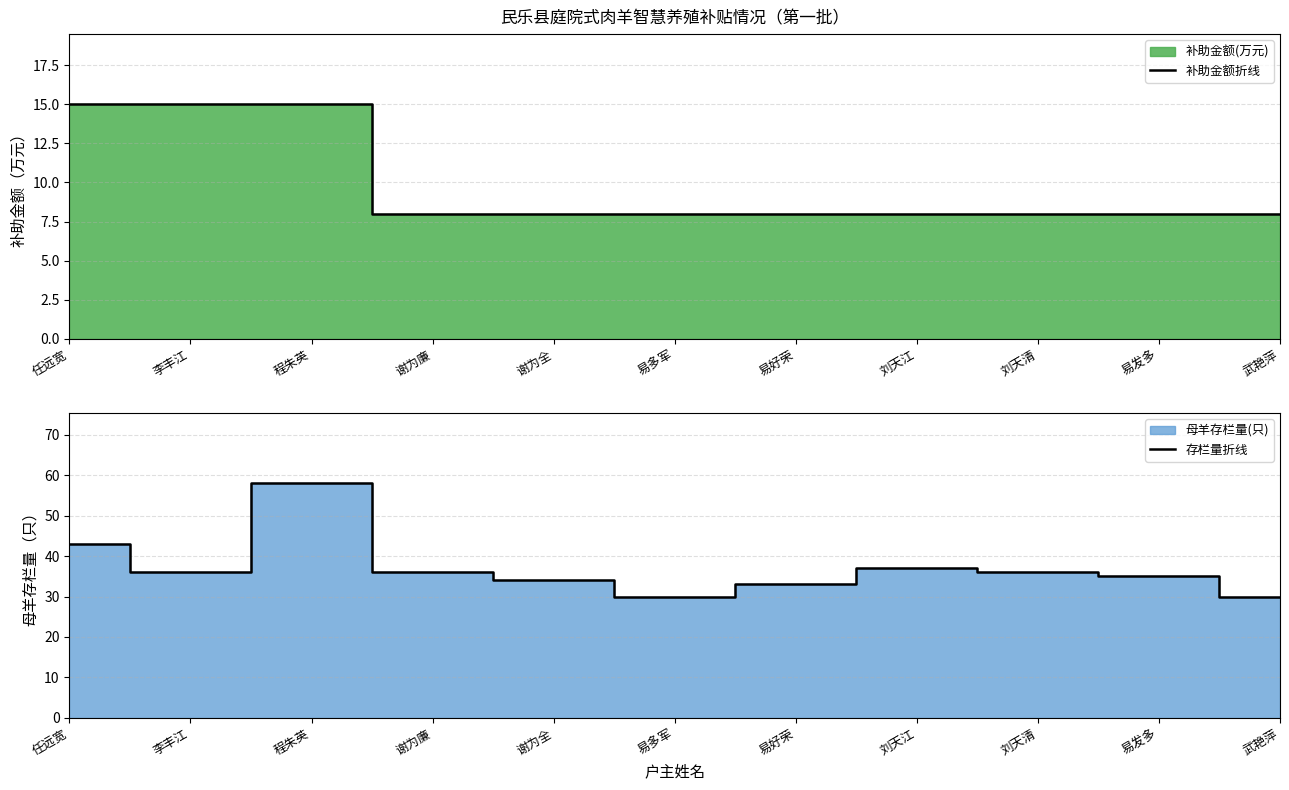

List the series in order of their peak value, lowest first.

补助金额折线, 存栏量折线